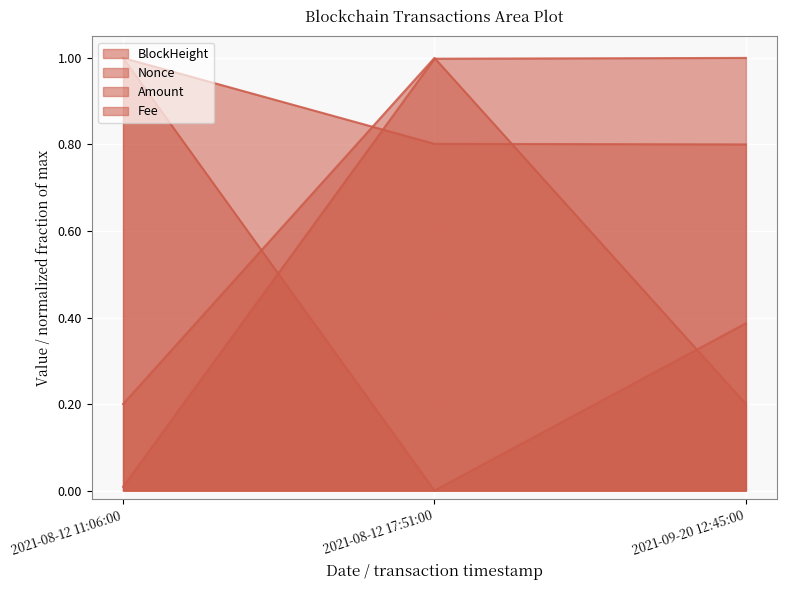

True or false: Nonce has a value of 1.6 at 2021-08-12 11:06:00.

False